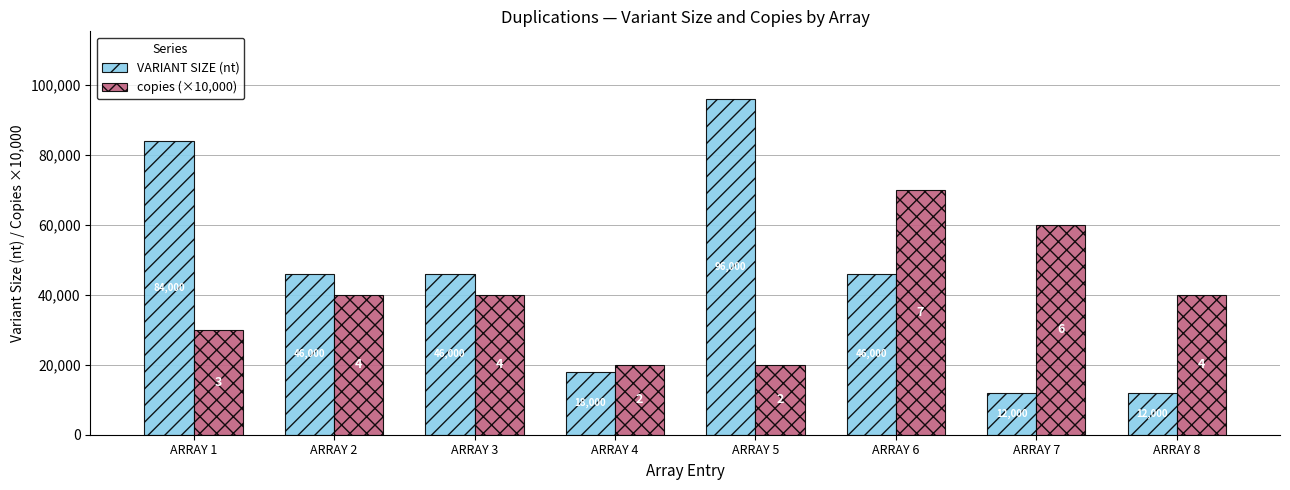

What is the lowest value of the copies (×10,000) series?

20000